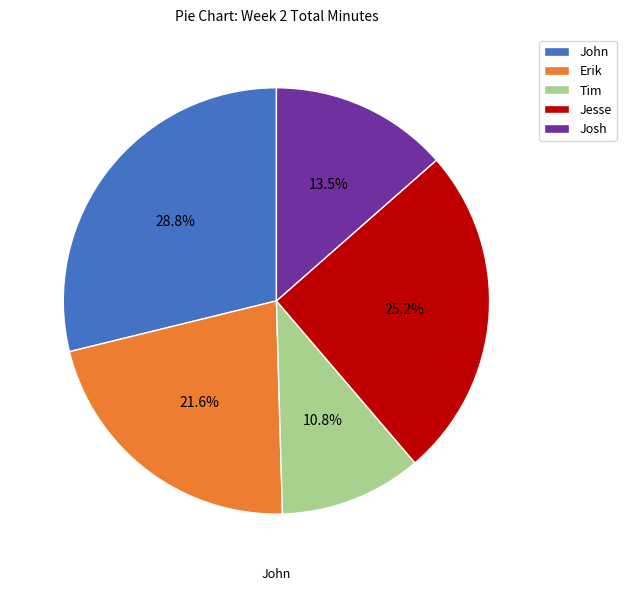

To the nearest percent, what portion does Jesse represent?

25%